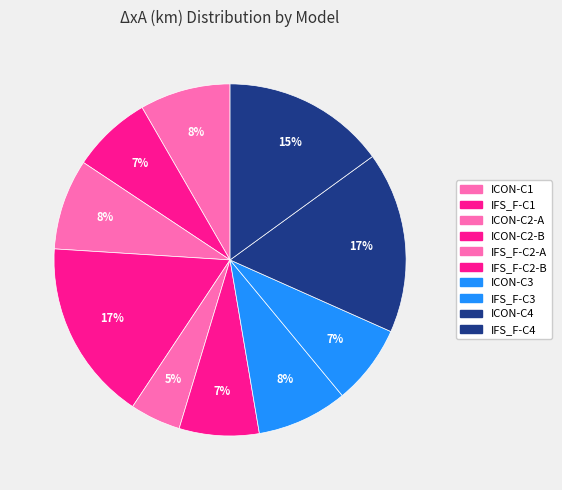

What percentage is the ICON-C1 slice, to the nearest percent?

8%